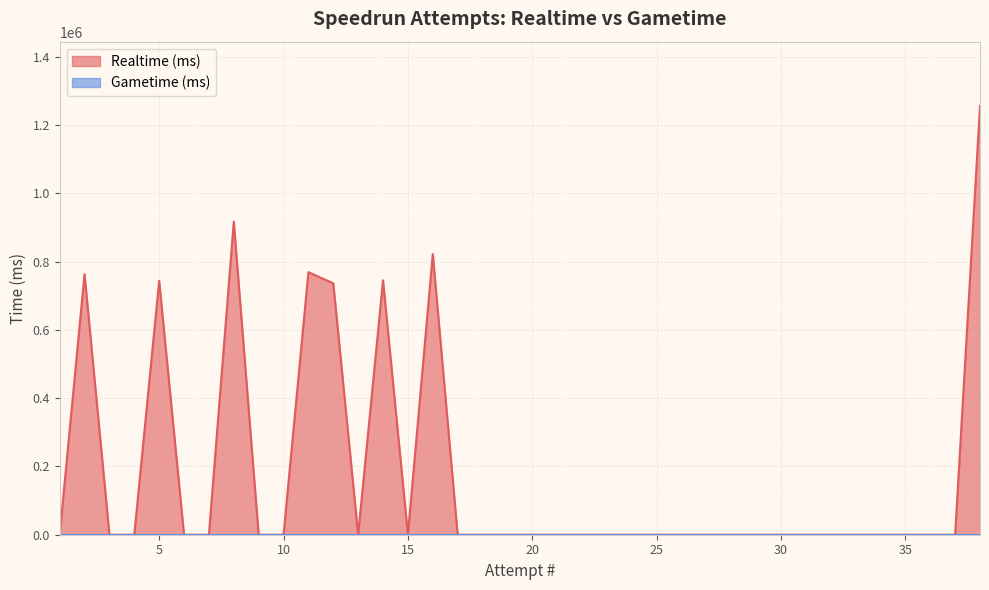

True or false: the data shows -732452 at 15.

False